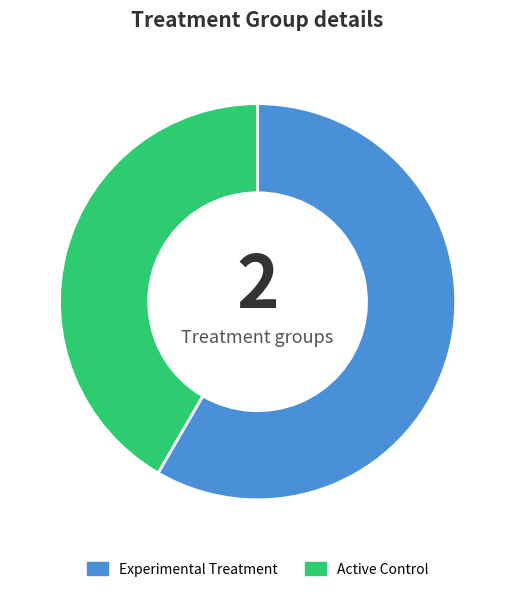

Count the number of slices in the pie.

2